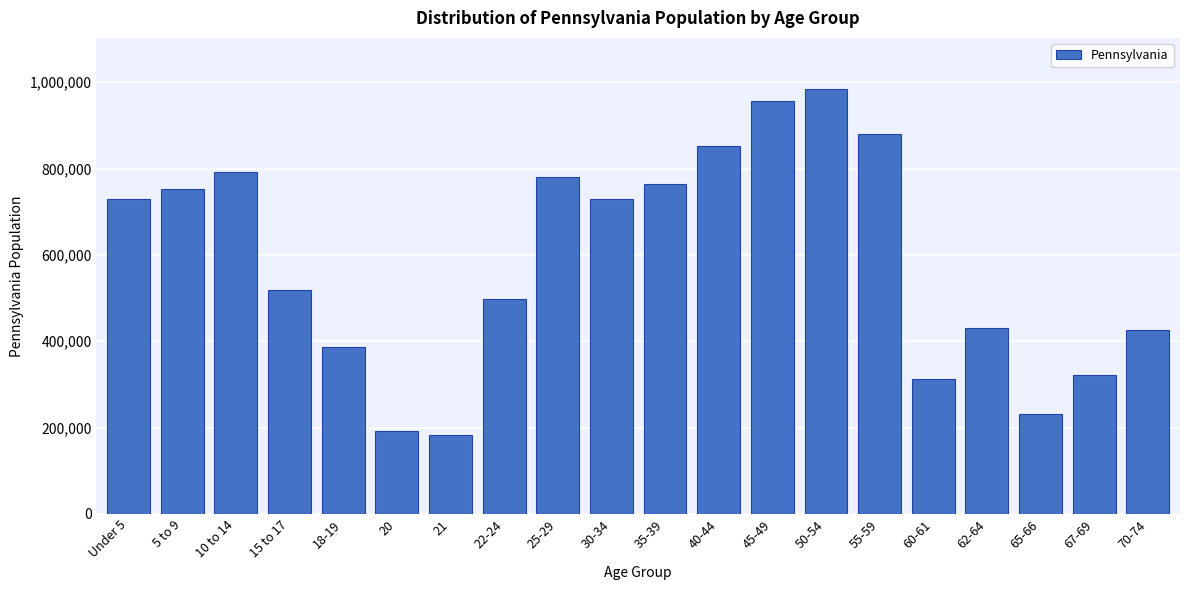

What is the ratio of the value at 45-49 to the value at 5 to 9?

1.3